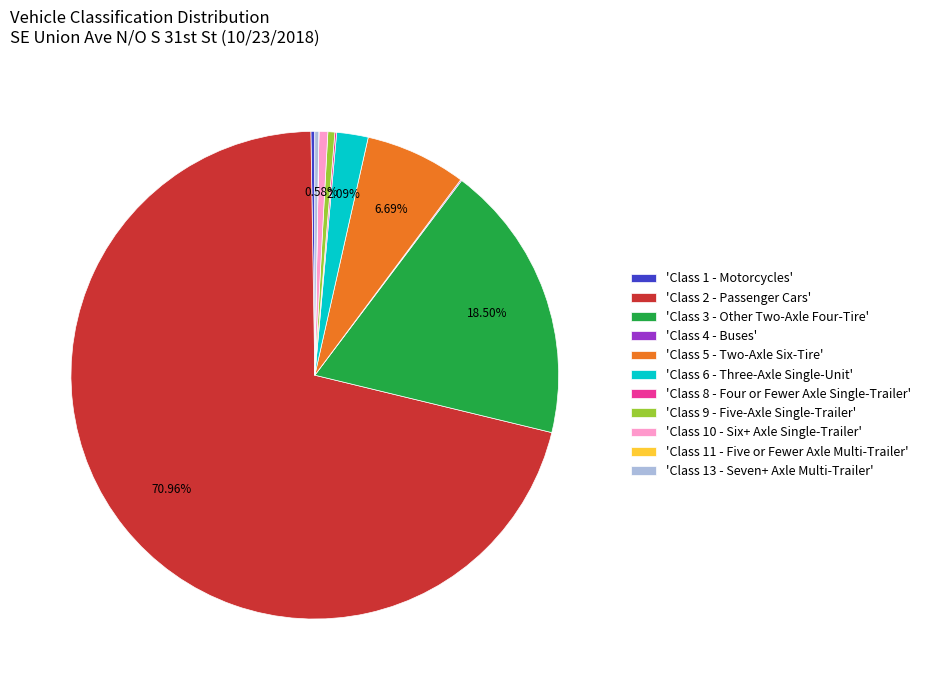

Do 'Class 2 - Passenger Cars' and 'Class 9 - Five-Axle Single-Trailer' together represent more than half of the pie?

Yes